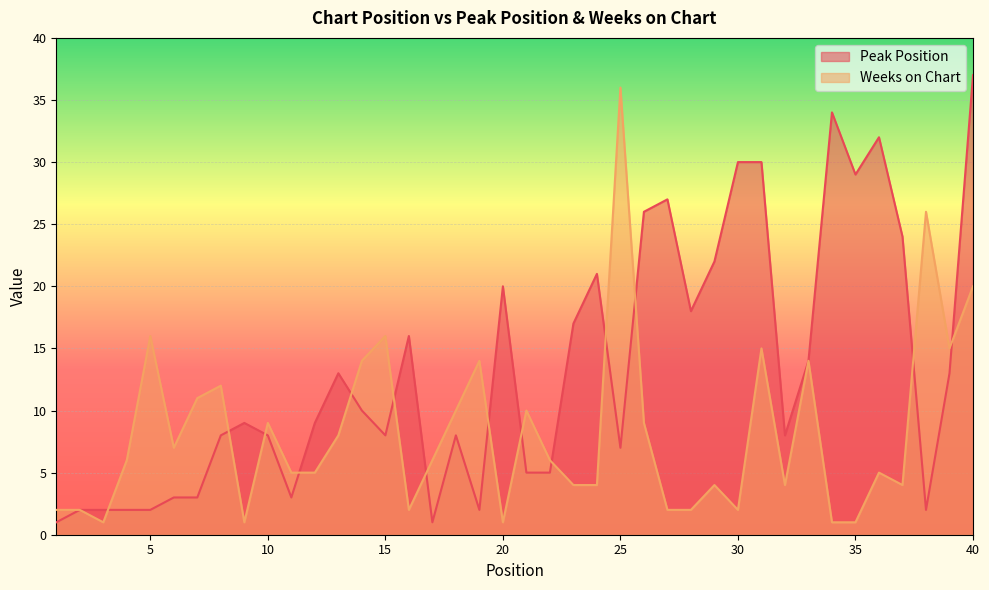

How many lines are shown in the chart?

2